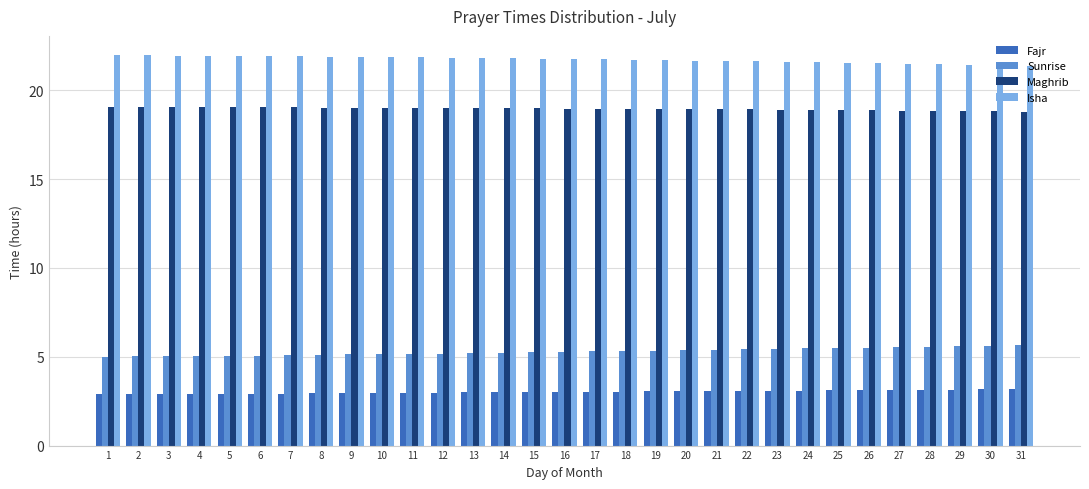

Is it true that Sunrise equals 5.6 at 28?

True